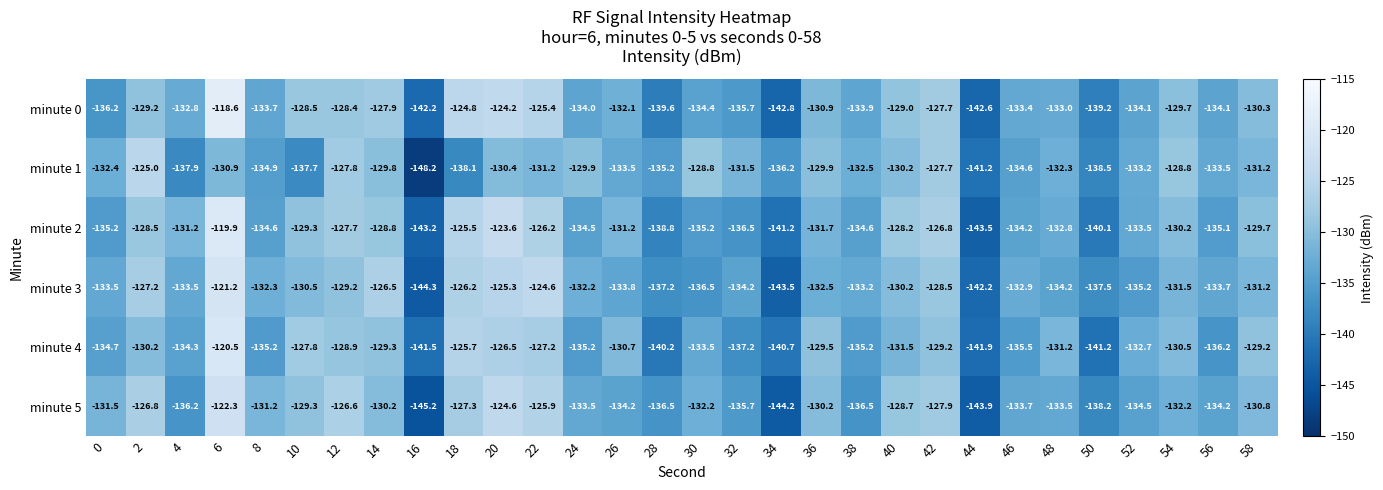

The value of minute 1 at 58 is -208.6. True or false?

False